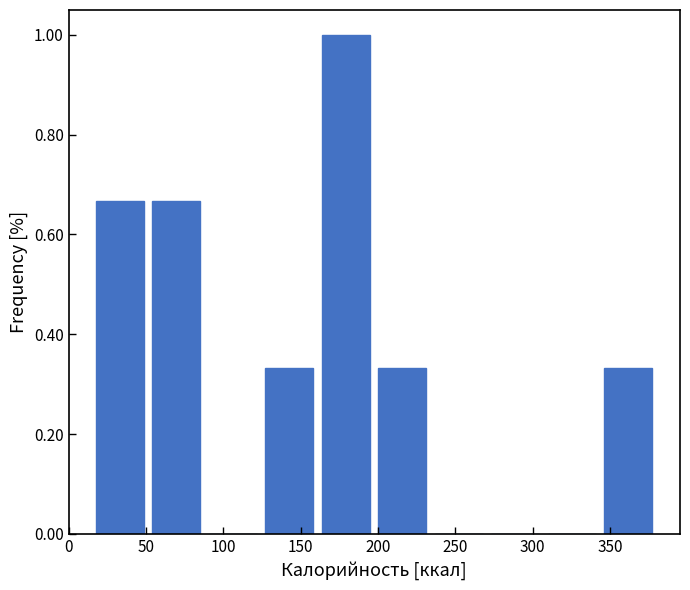

Reading left to right, list every bar in this chart as the range it spans on the x-axis followed by its height. Neither the bar edges nor the heights are printed on the chart, so give them approximately, as read against the axes.

15.0 to 51.5: 0.66
51.5 to 88.0: 0.66
88.0 to 124.5: 0
124.5 to 161.0: 0.34
161.0 to 197.5: 1.00
197.5 to 234.0: 0.34
234.0 to 270.5: 0
270.5 to 307.0: 0
307.0 to 343.5: 0
343.5 to 380.0: 0.34